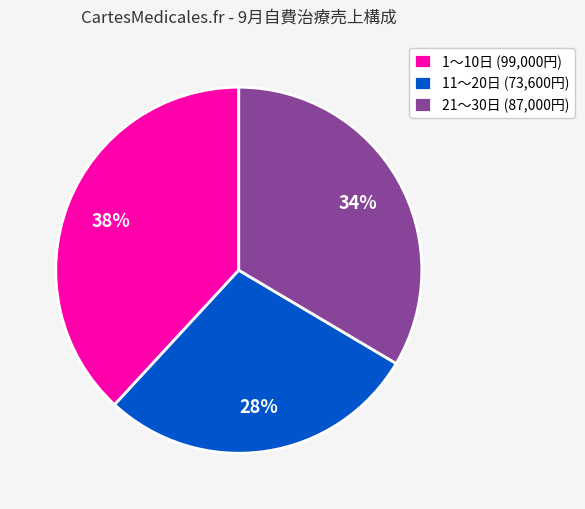

To the nearest percent, what percentage of the pie is 11〜20日 (73,600円)?

28%